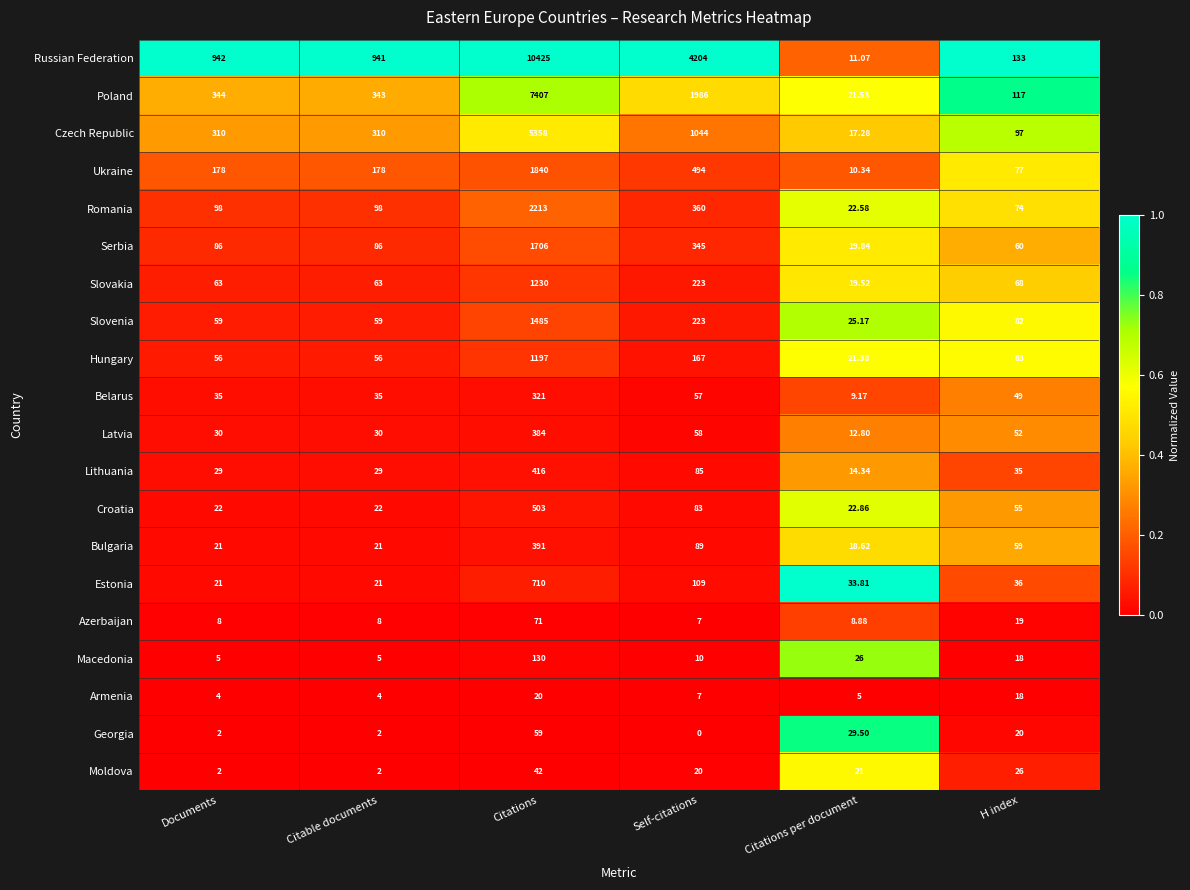

What is the total value across all series at Citations per document?

370.7